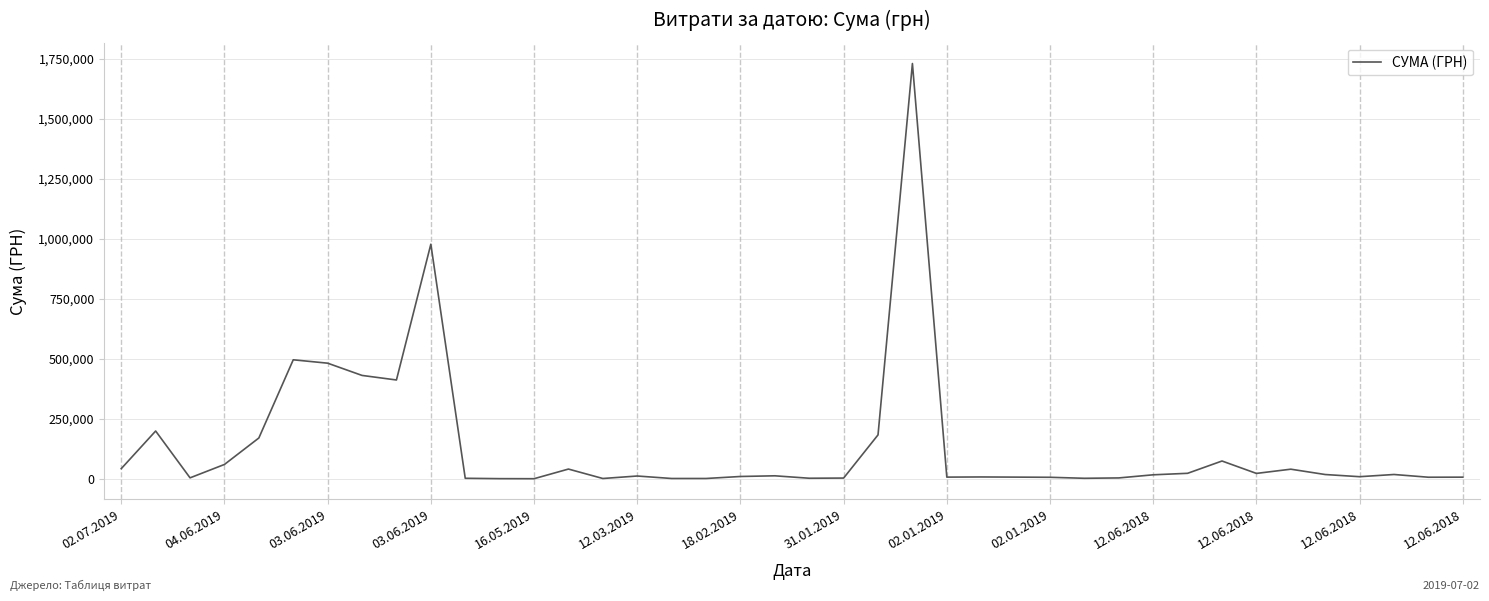

What is the maximum value shown in the chart?

1730043.7